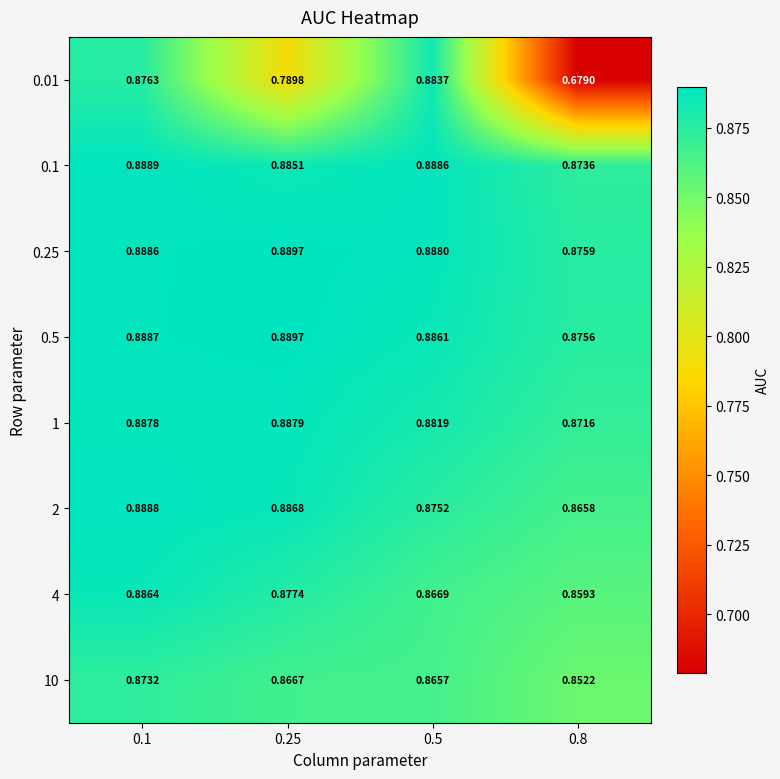

Is the value of 4 at 0.25 greater than the value of 0.01 at 0.8?

Yes